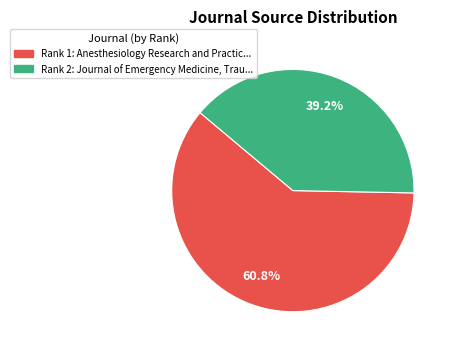

Is there a majority slice in this chart?

Yes